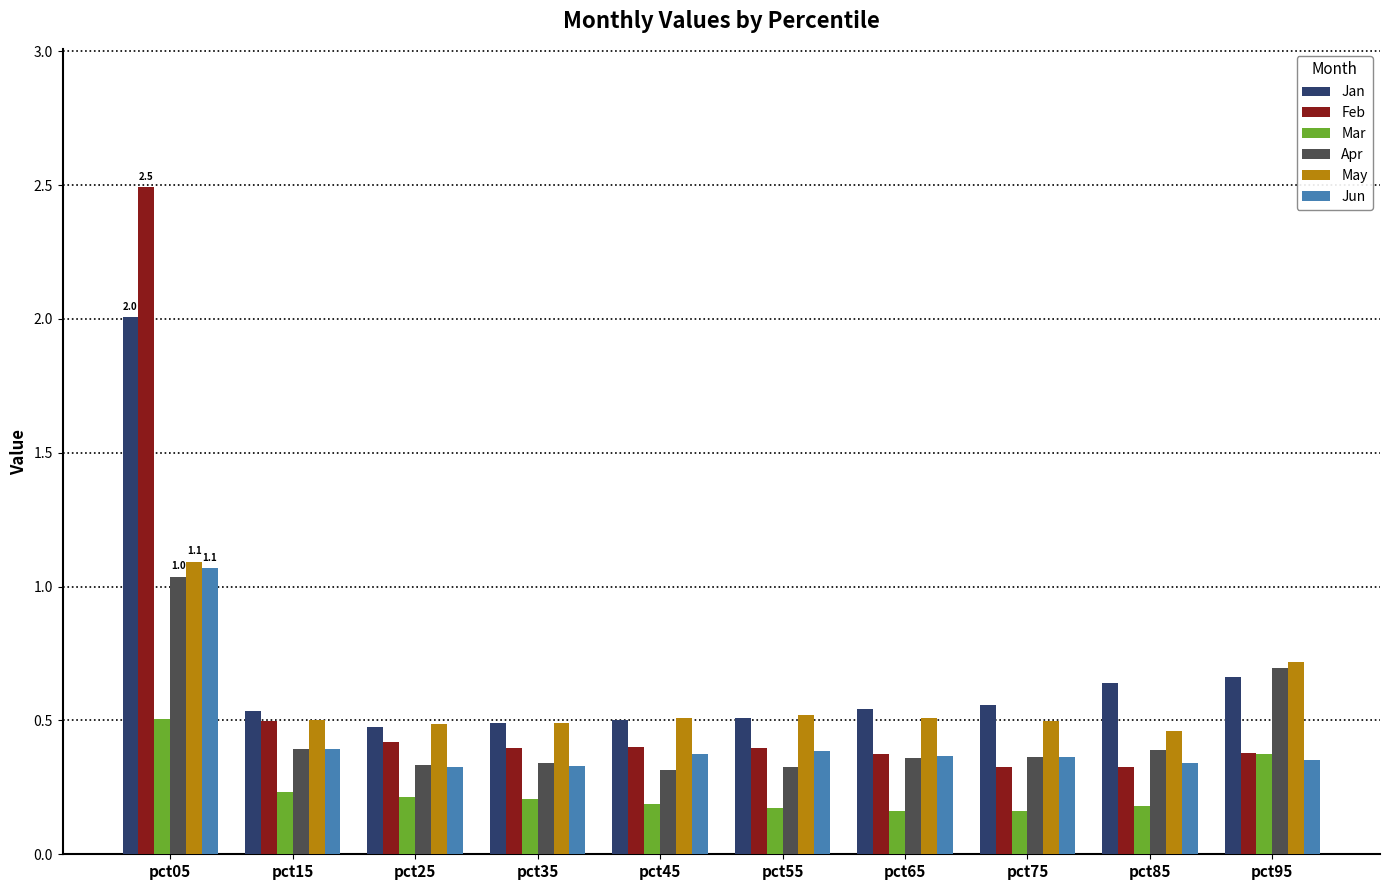

At how many categories does at least one series exceed 2?

1